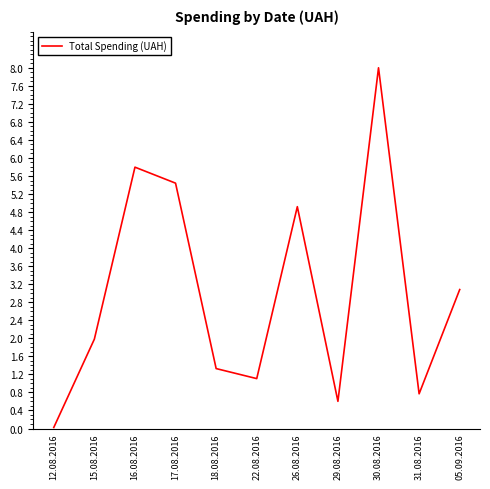

What is the difference between the values at 16.08.2016 and 29.08.2016?

5.2